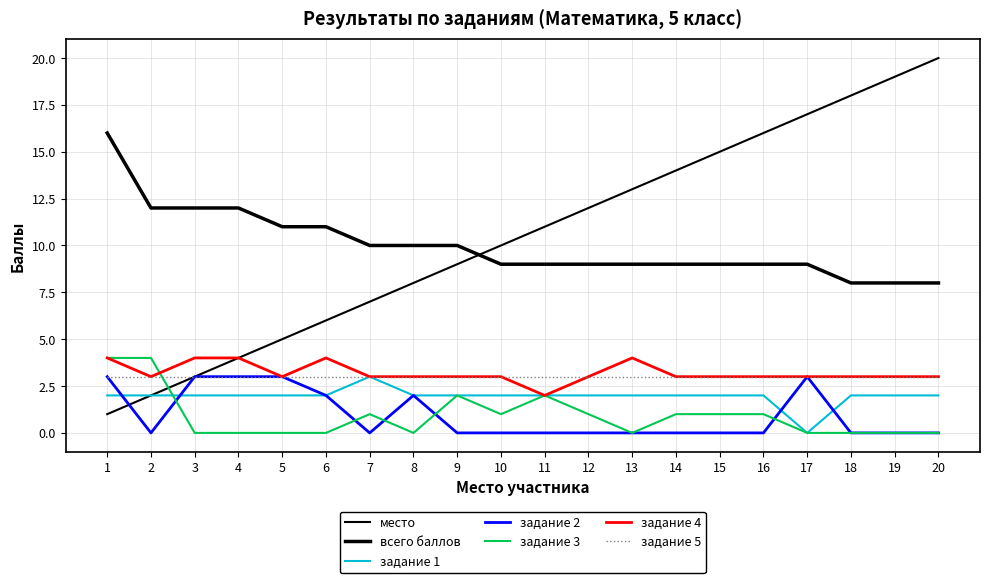

The задание 1 series shows 3 at 2. True or false?

False